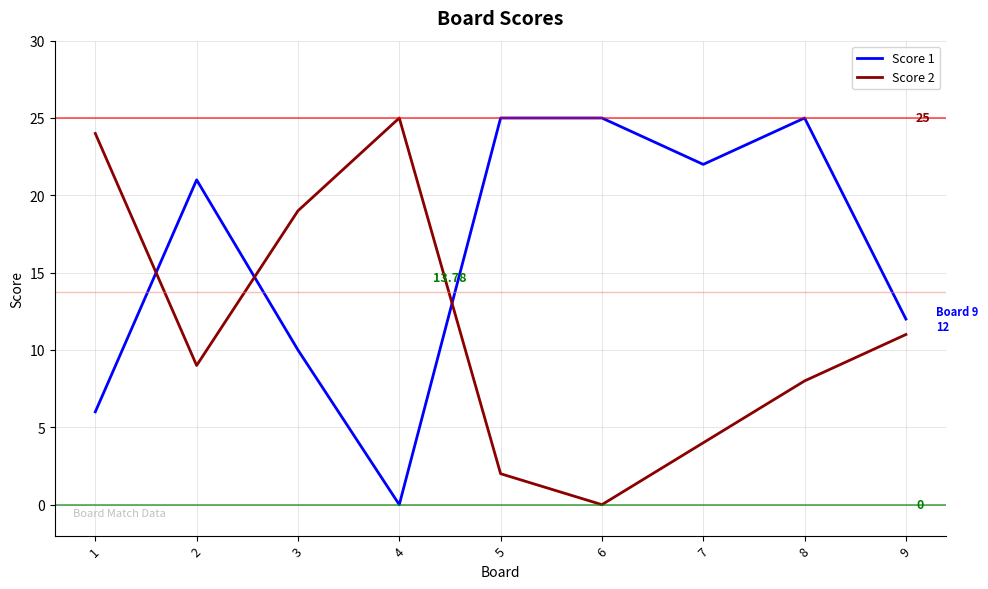

Which series has the largest total across all categories?

Score 1